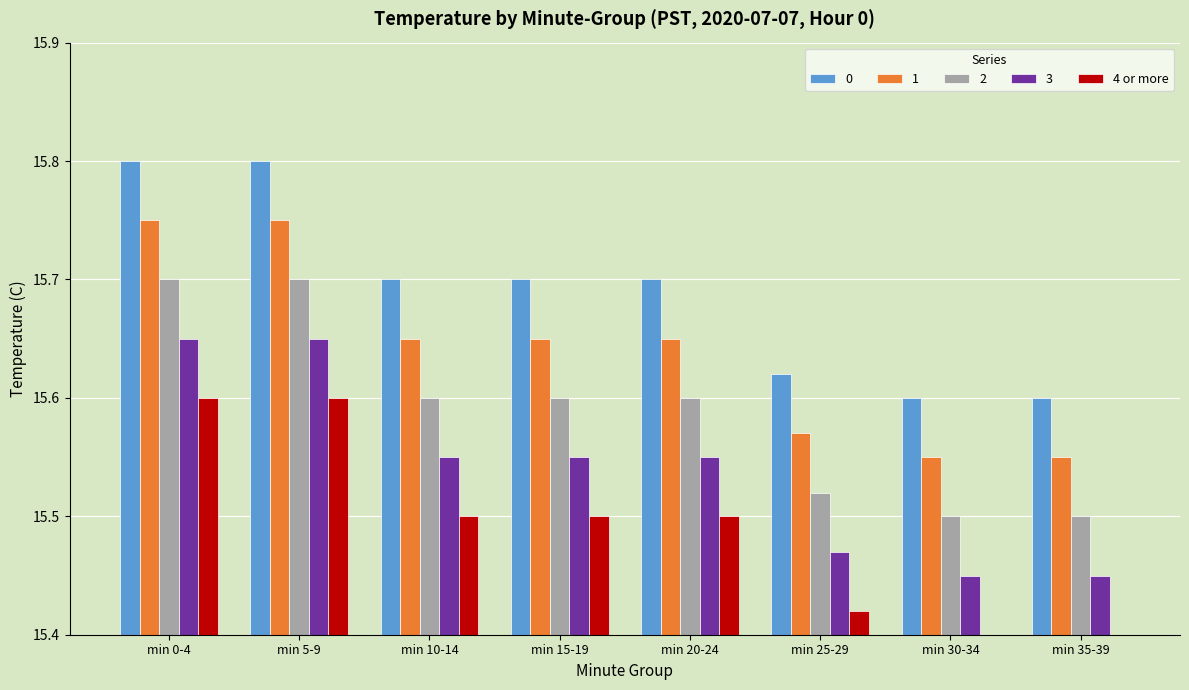

True or false: 1 has a value of 20.8 at min 10-14.

False